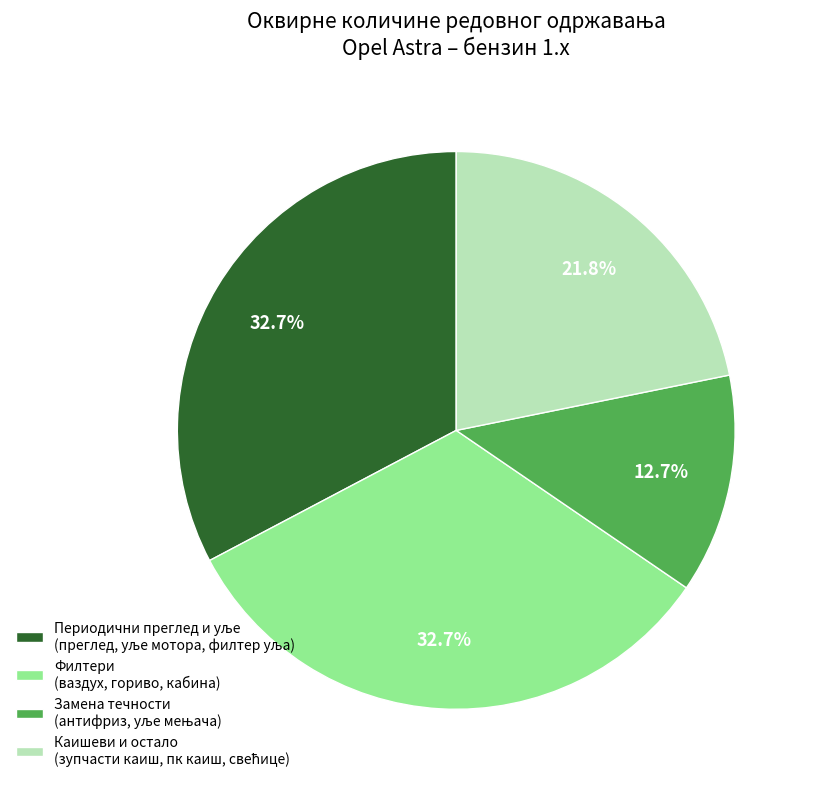

Does Филтери (ваздух, гориво, кабина) account for over 50% of the chart?

No